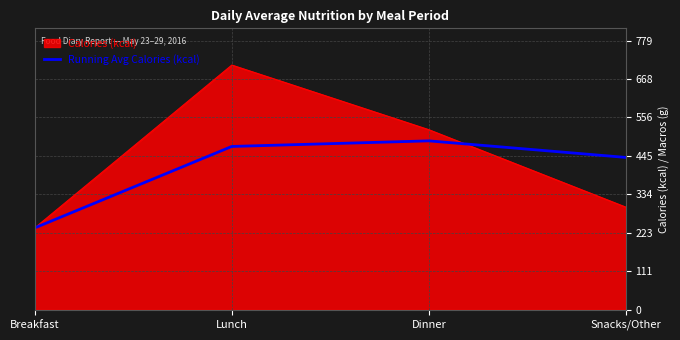

Which series has the widest spread of values?

Calories (kcal)